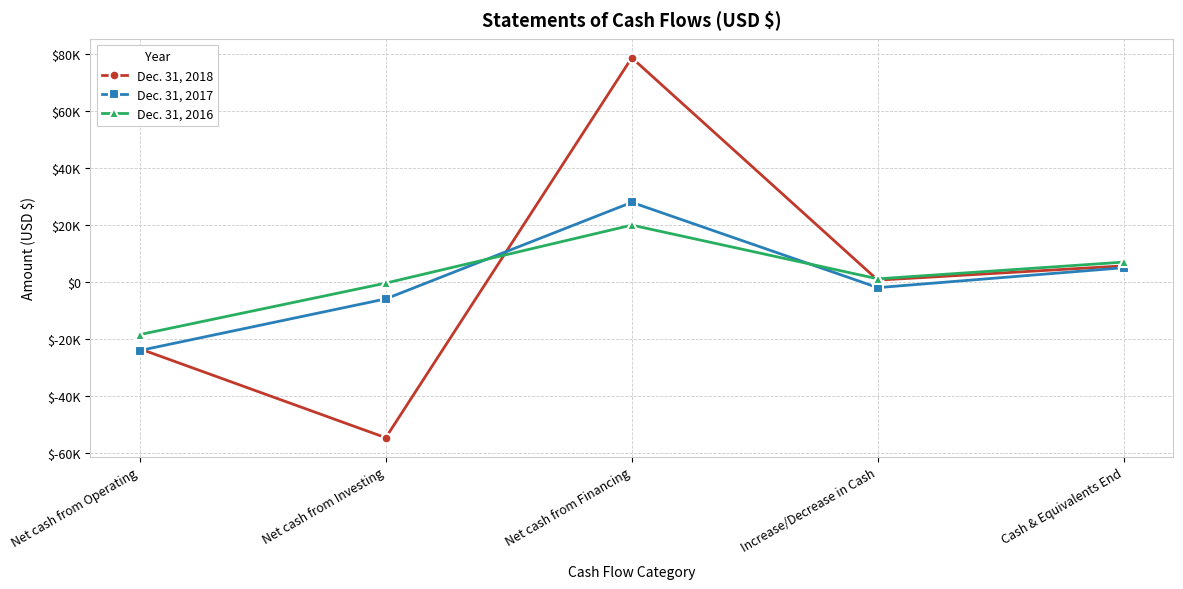

List the series in order of their overall mean, lowest first.

Dec. 31, 2017, Dec. 31, 2018, Dec. 31, 2016